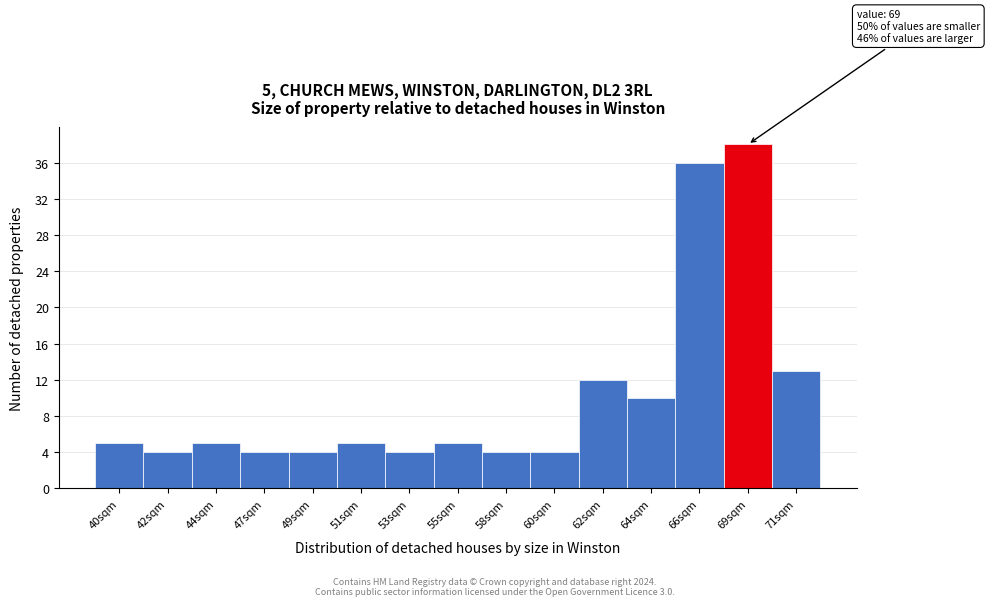

Reading left to right, extract all data points from this chart.

5	4	5	4	4	5	4	5	4	4	12	10	36	38	13